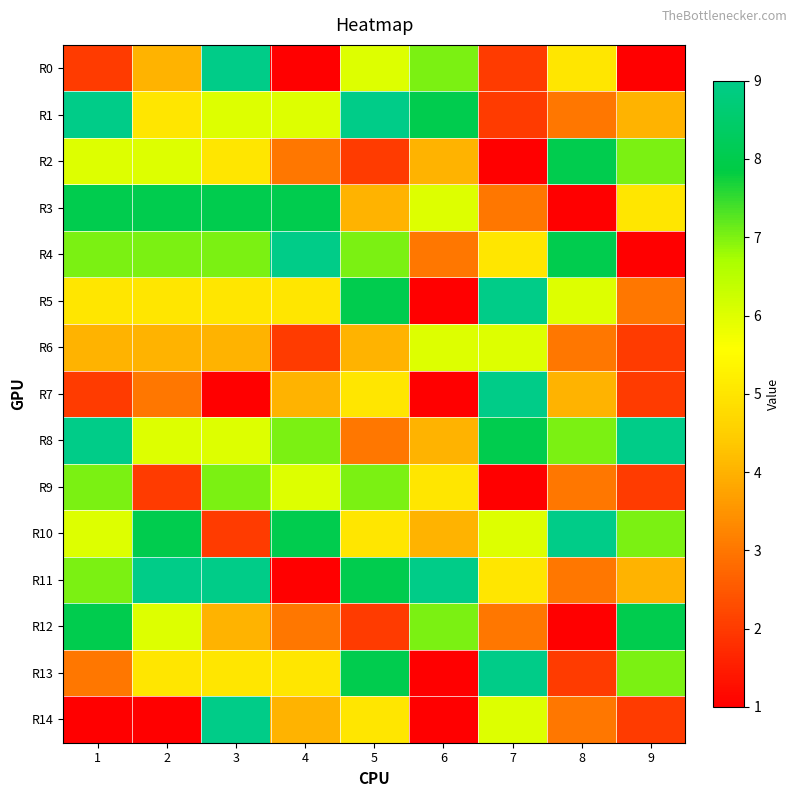

What is the minimum value shown in the chart?

1